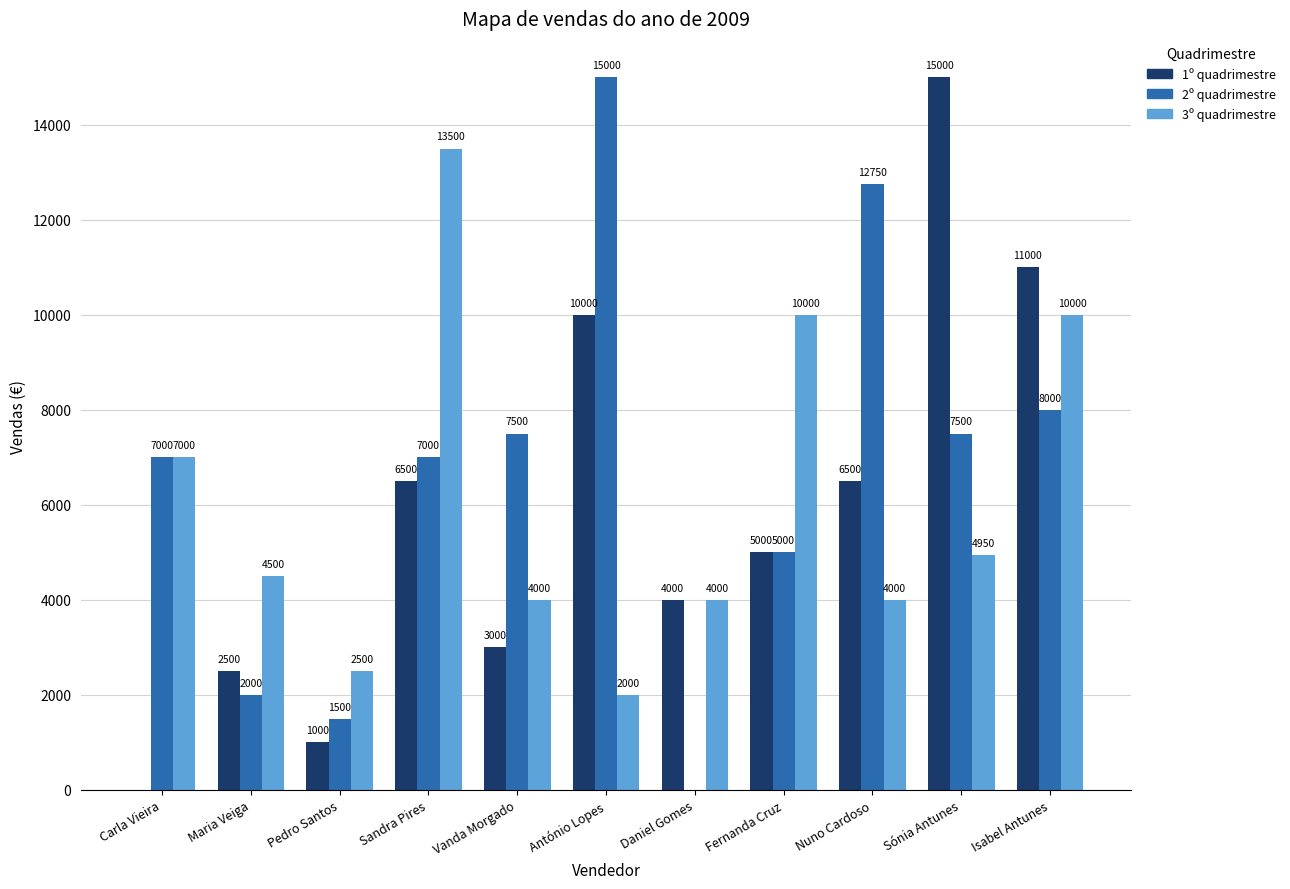

What is the sum of all 1º quadrimestre values?

64500